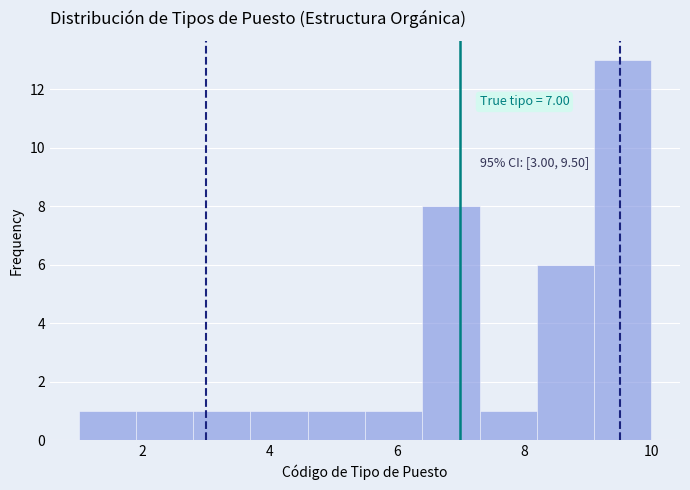

Over which range of the x-axis is the bar tallest?

9.1 to 10.0